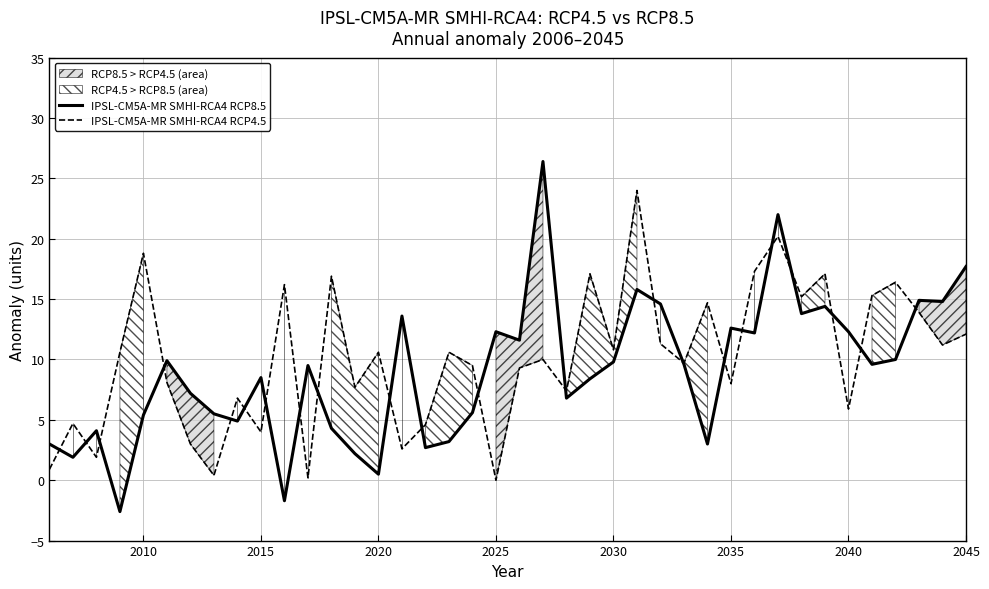

Reading left to right, list all the values displayed in this chart.

IPSL-CM5A-MR SMHI-RCA4 RCP8.5: 3.0	1.9	4.1	-2.6	5.4	9.9	7.2	5.5	4.9	8.5	-1.7	9.5	4.3	2.2	0.5	13.6	2.7	3.2	5.6	12.3	11.6	26.4	6.8	8.4	9.8	15.8	14.6	9.6	3.0	12.6	12.2	22.0	13.8	14.4	12.3	9.6	10.0	14.9	14.8	17.7
IPSL-CM5A-MR SMHI-RCA4 RCP4.5: 0.9	4.7	1.9	10.6	18.8	8.1	3.0	0.4	6.8	4.0	16.2	0.2	16.9	7.7	10.6	2.6	4.6	10.6	9.5	0.0	9.3	10.0	7.4	17.1	10.8	24.0	11.3	9.7	14.7	8.0	17.3	20.2	15.2	17.1	5.9	15.3	16.4	13.9	11.2	12.1